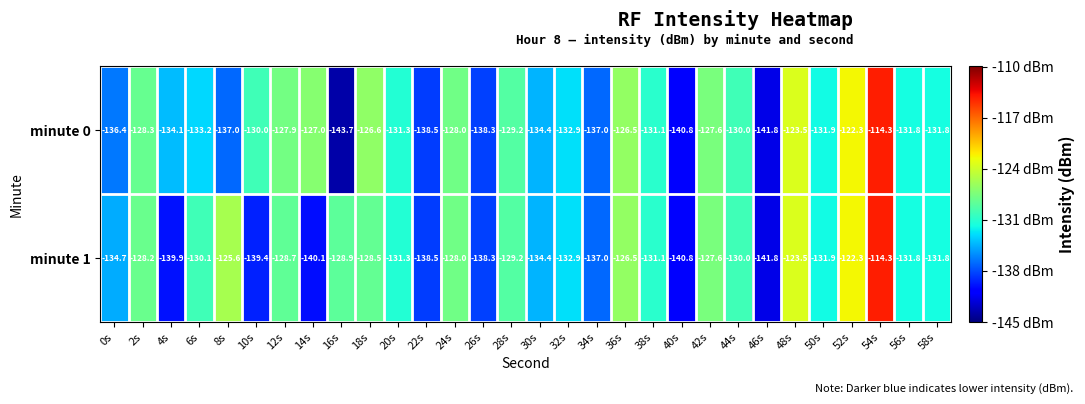

The value of minute 1 at 2s is -128.2. True or false?

True